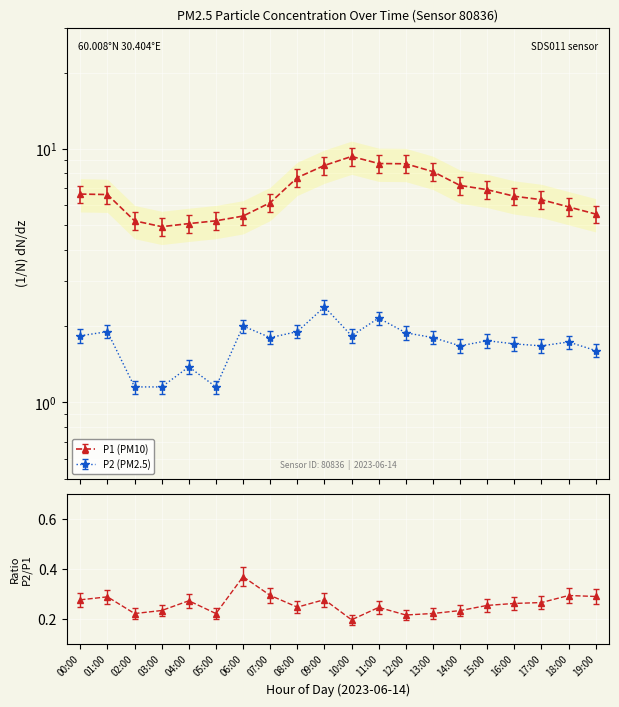

What are all the series names shown in the legend?

P1, P2